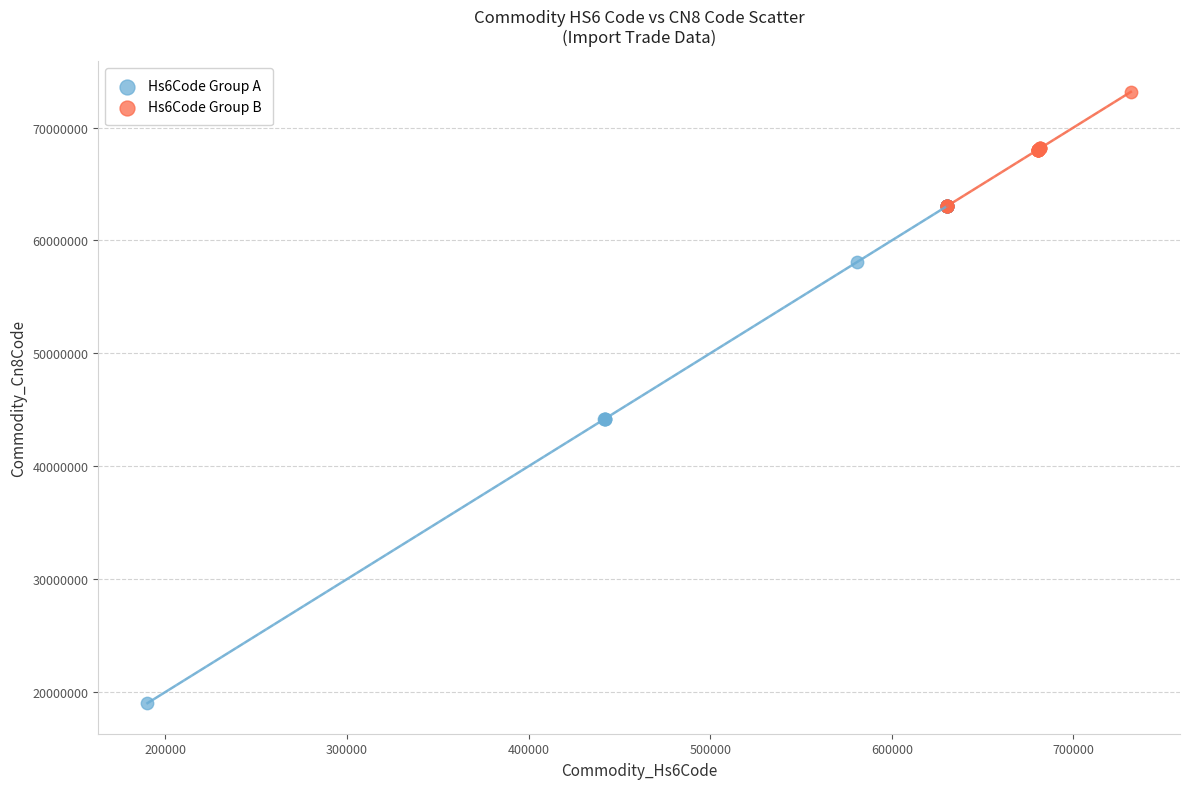

What are all the series names shown in the legend?

Hs6Code Group A, Hs6Code Group B